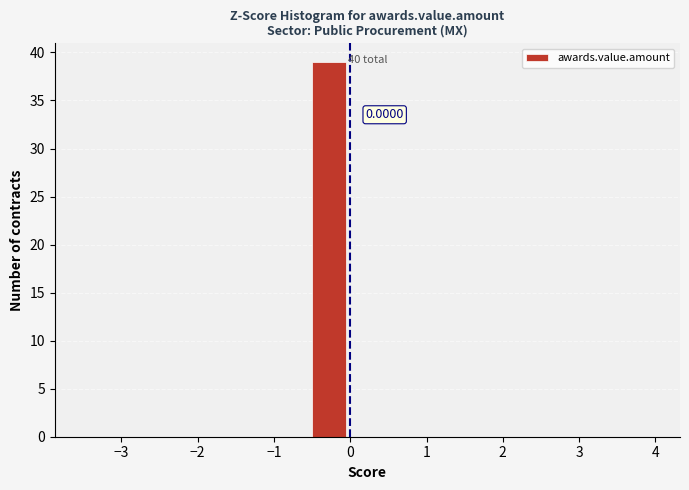

Which range on the x-axis has the tallest bar?

-0.5 to 0.0